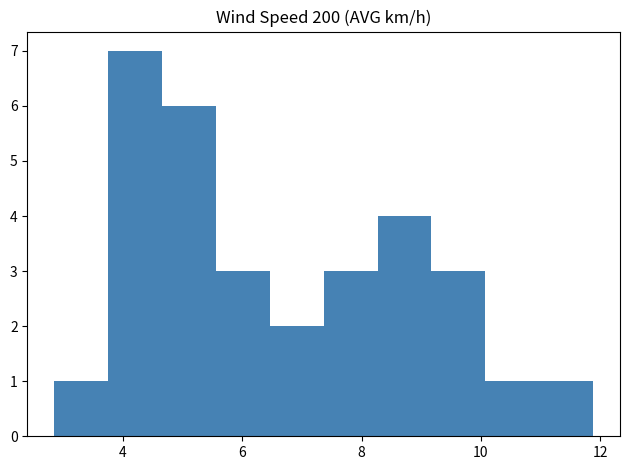

Reading left to right, transcribe this chart: for each bar, give the range it covers on the x-axis and its height. Neither the bar edges nor the heights are printed on the chart, so give them approximately, as read against the axes.

2.8 to 3.8: 1
3.8 to 4.6: 7
4.6 to 5.6: 6
5.6 to 6.4: 3
6.4 to 7.4: 2
7.4 to 8.2: 3
8.2 to 9.2: 4
9.2 to 10.0: 3
10.0 to 11.0: 1
11.0 to 11.8: 1